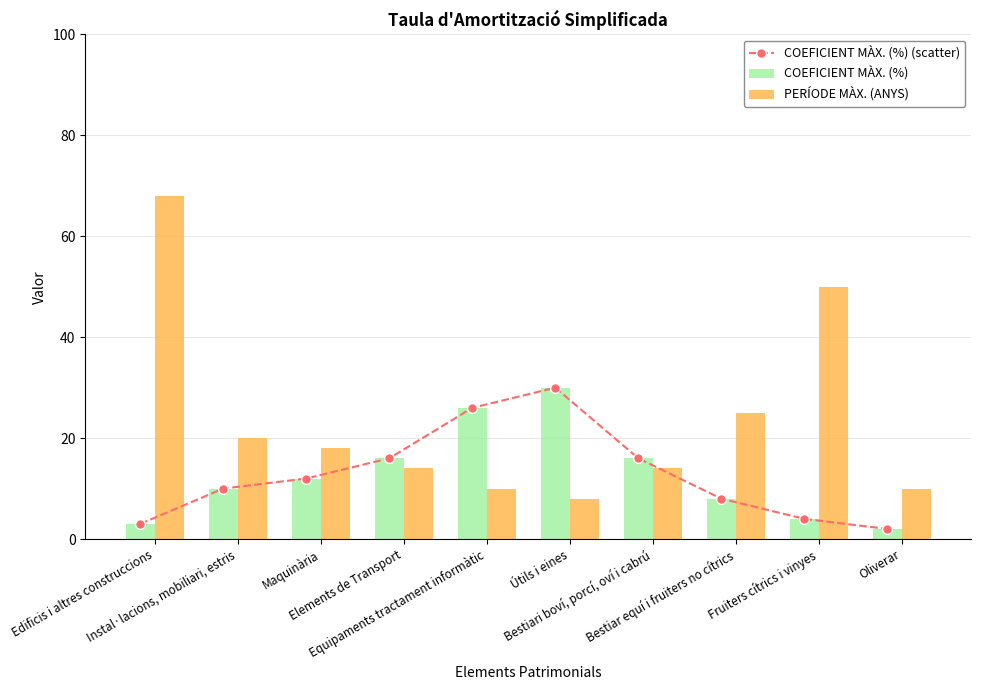

What is the average value of the PERÍODE MÀX. (ANYS) series?

24